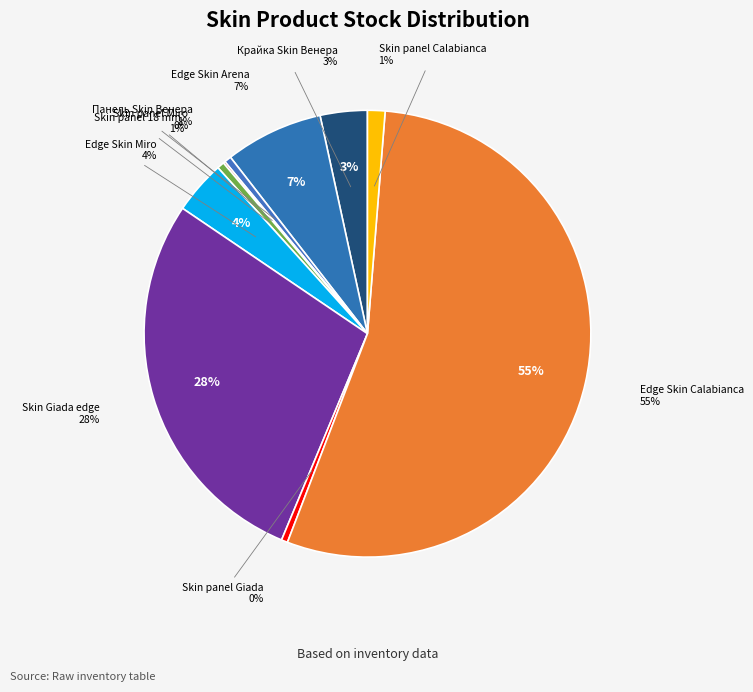

Which slice represents more than half of the pie?

Edge Skin Calabianca